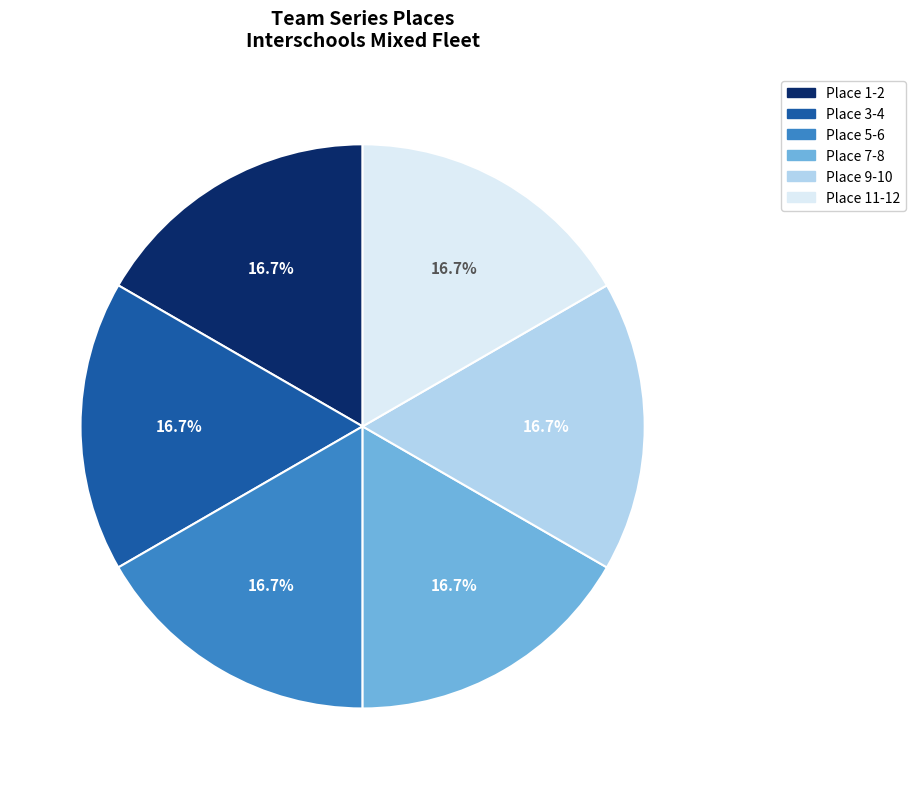

Is there any slice that represents more than half of the pie?

No